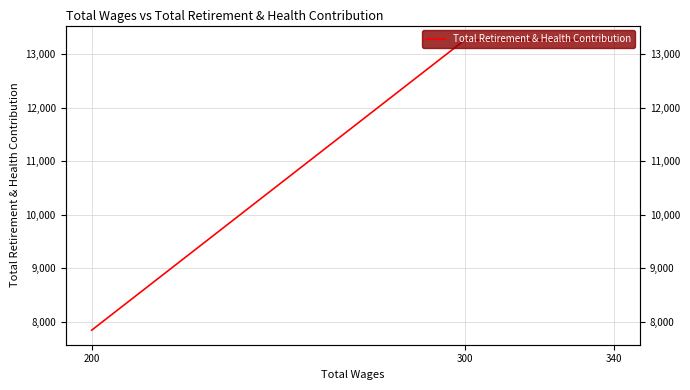

Does the chart display data point markers on the line(s)?

No